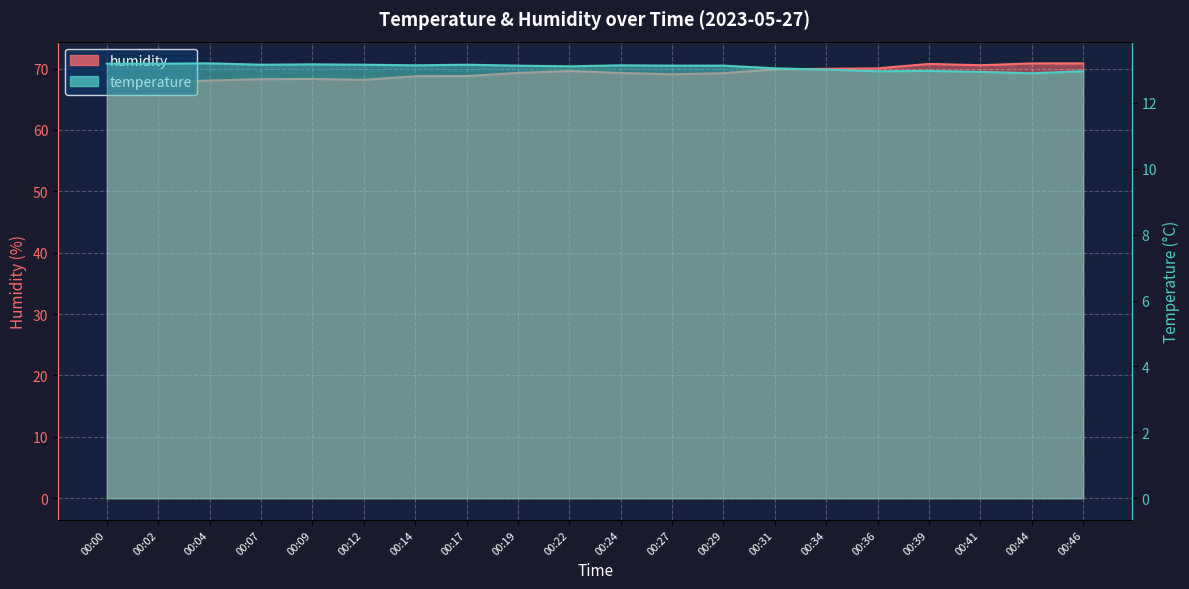

What value does the temperature series have at 00:14?

13.1